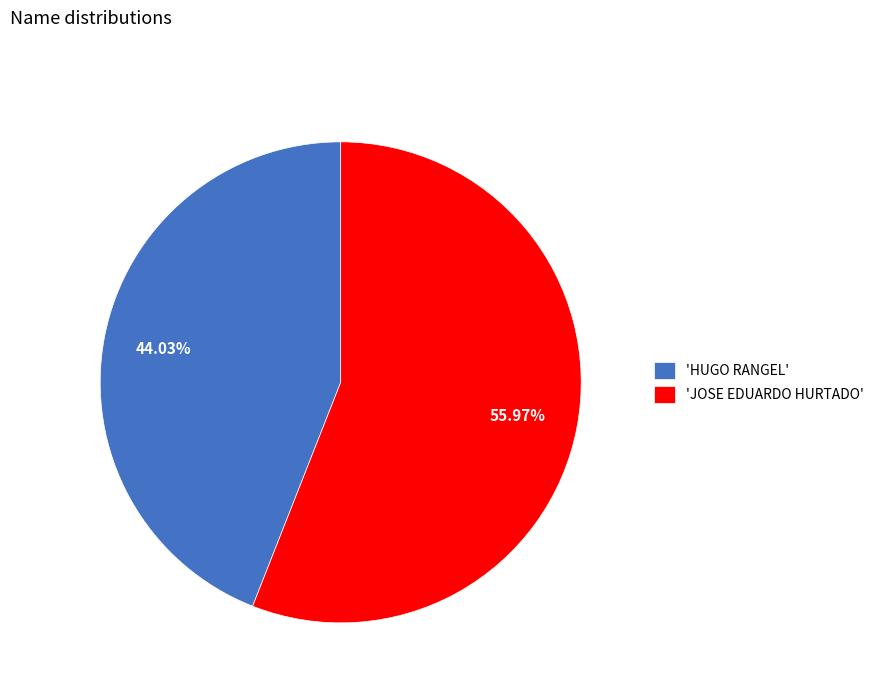

Between 'HUGO RANGEL' and 'JOSE EDUARDO HURTADO', which is larger?

'JOSE EDUARDO HURTADO'